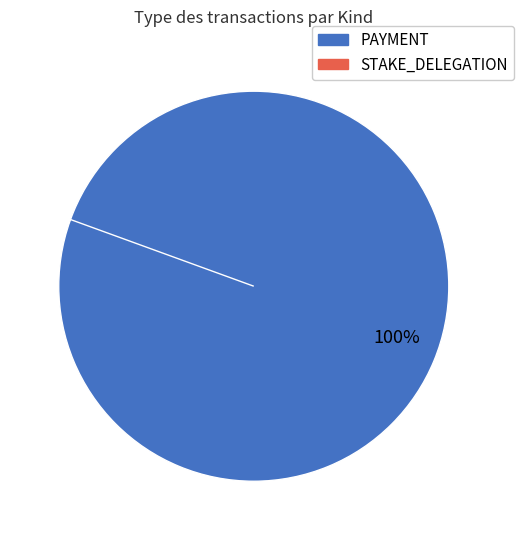

Which series has the widest spread of values?

PAYMENT